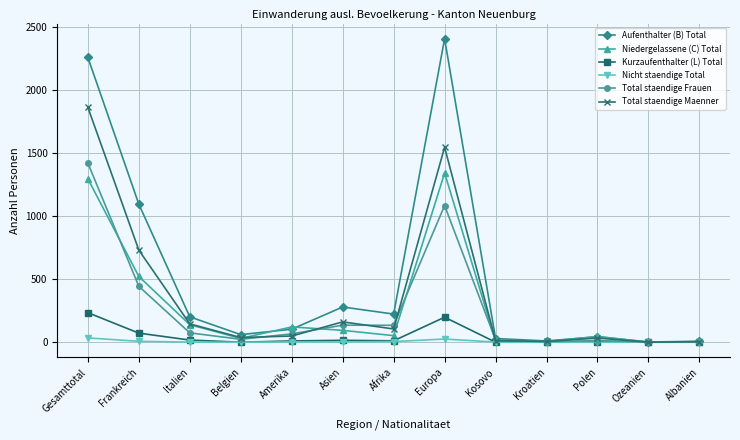

List the series in order of their peak value, lowest first.

Nicht staendige Total, Kurzaufenthalter (L) Total, Niedergelassene (C) Total, Total staendige Frauen, Total staendige Maenner, Aufenthalter (B) Total